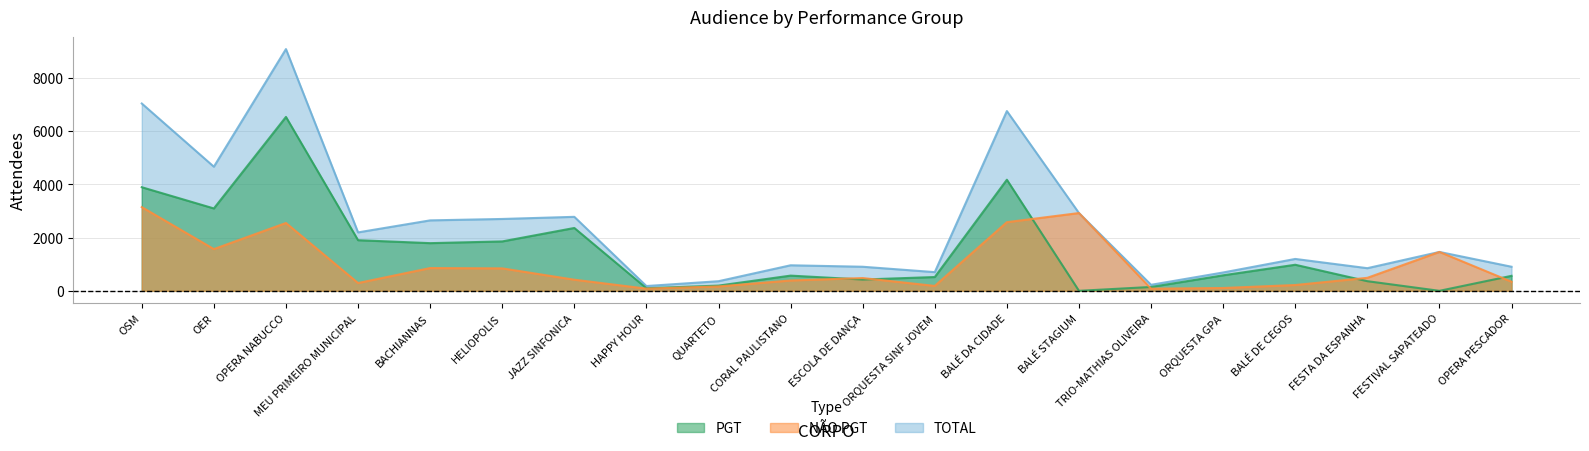

What is the label of the 19th point from the left?

FESTIVAL SAPATEADO